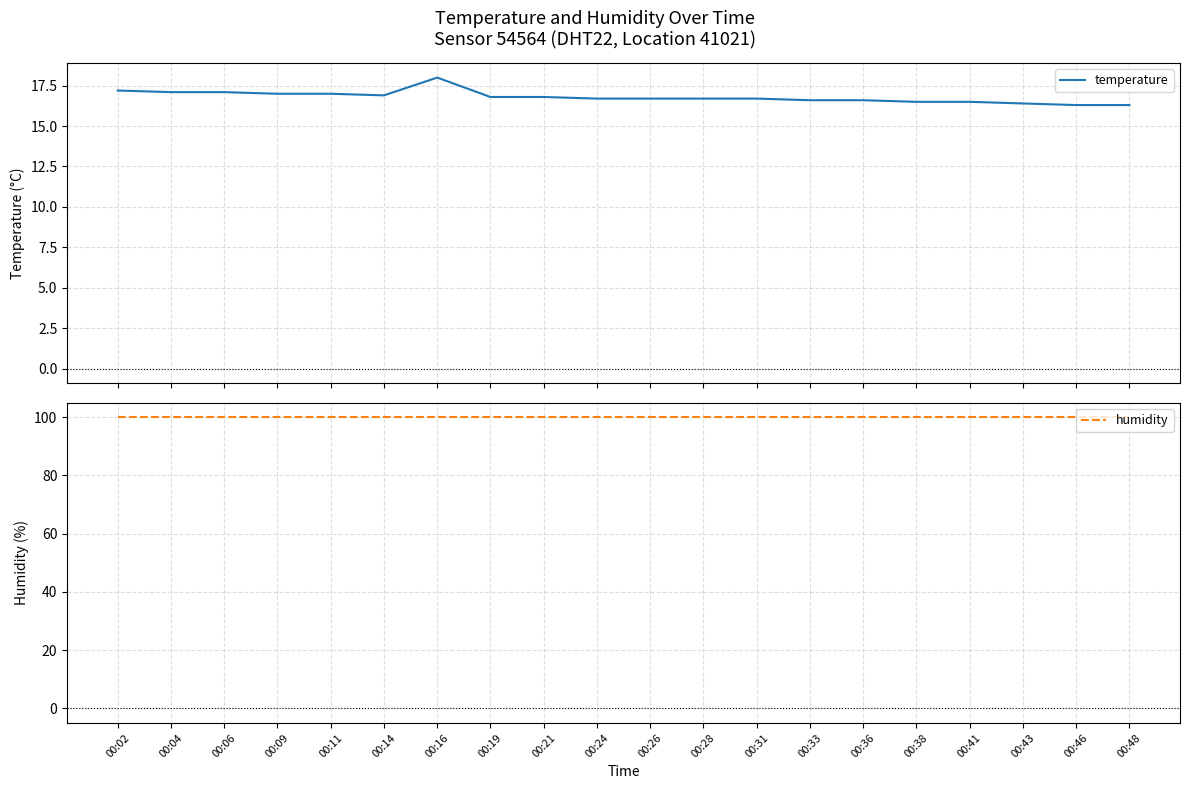

Reading right to left, what are all the values shown in this chart?

temperature: 00:48=16.3	00:46=16.3	00:43=16.4	00:41=16.5	00:38=16.5	00:36=16.6	00:33=16.6	00:31=16.7	00:28=16.7	00:26=16.7	00:24=16.7	00:21=16.8	00:19=16.8	00:16=18.0	00:14=16.9	00:11=17.0	00:09=17.0	00:06=17.1	00:04=17.1	00:02=17.2
humidity: 00:48=99.9	00:46=99.9	00:43=99.9	00:41=99.9	00:38=99.9	00:36=99.9	00:33=99.9	00:31=99.9	00:28=99.9	00:26=99.9	00:24=99.9	00:21=99.9	00:19=99.9	00:16=99.9	00:14=99.9	00:11=99.9	00:09=99.9	00:06=99.9	00:04=99.9	00:02=99.9